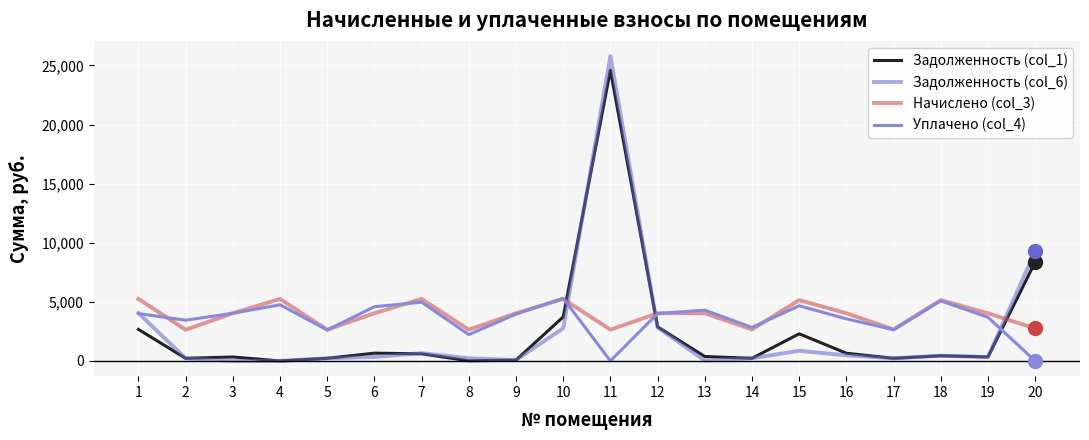

Is it true that Уплачено (col_4) equals 1484.8 at 12?

False